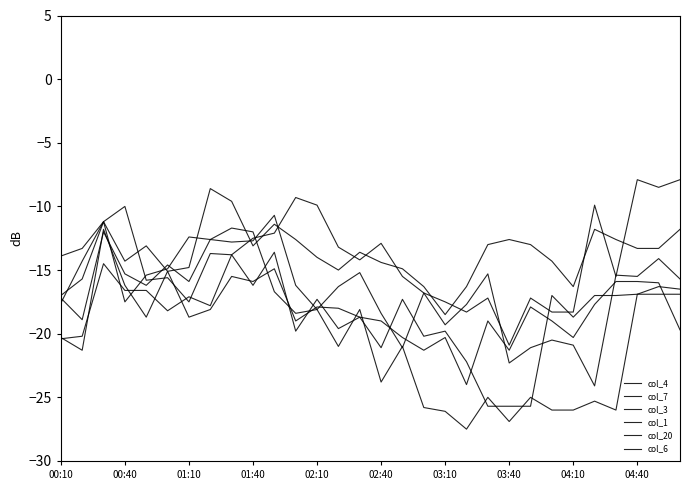

Is this an area chart (filled region under the line)?

No